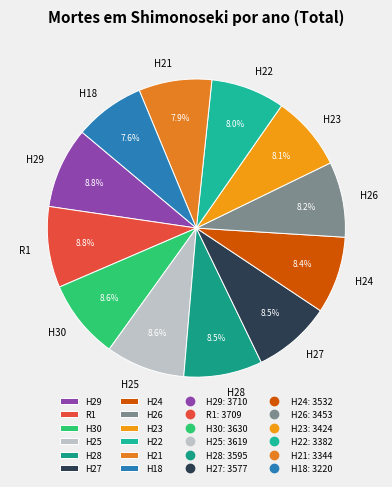

How many slices are in this pie chart?

12